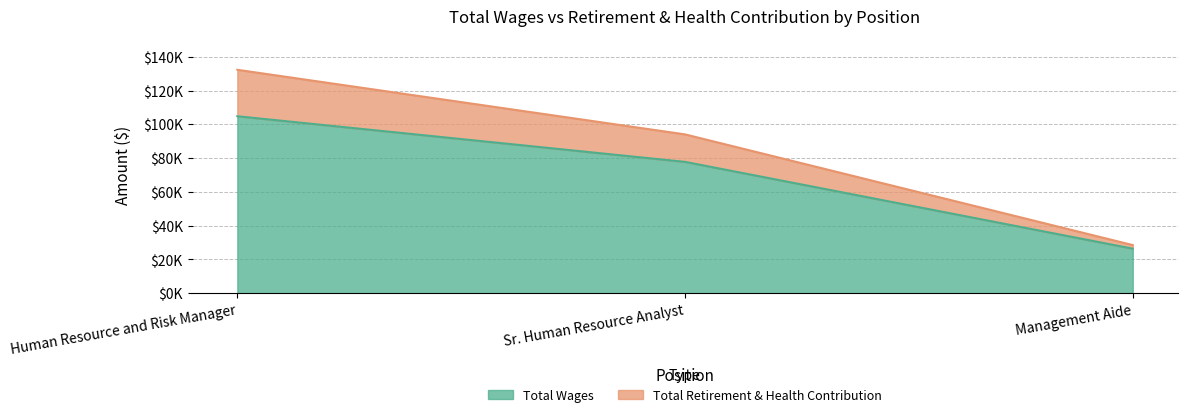

Reading left to right, extract all data points from this chart.

Total Wages: Human Resource and Risk Manager=104772	Sr. Human Resource Analyst=77759	Management Aide=26390
Total Retirement & Health Contribution: Human Resource and Risk Manager=132260	Sr. Human Resource Analyst=94029	Management Aide=28519